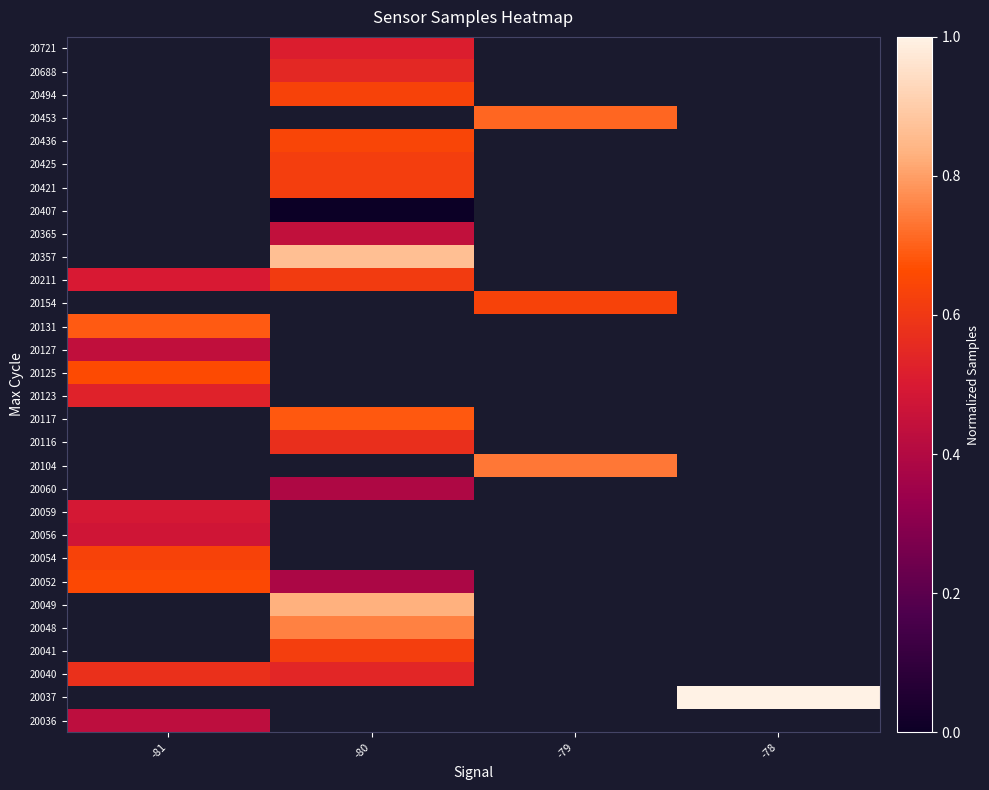

At which category does the chart reach its peak across all series?

-78